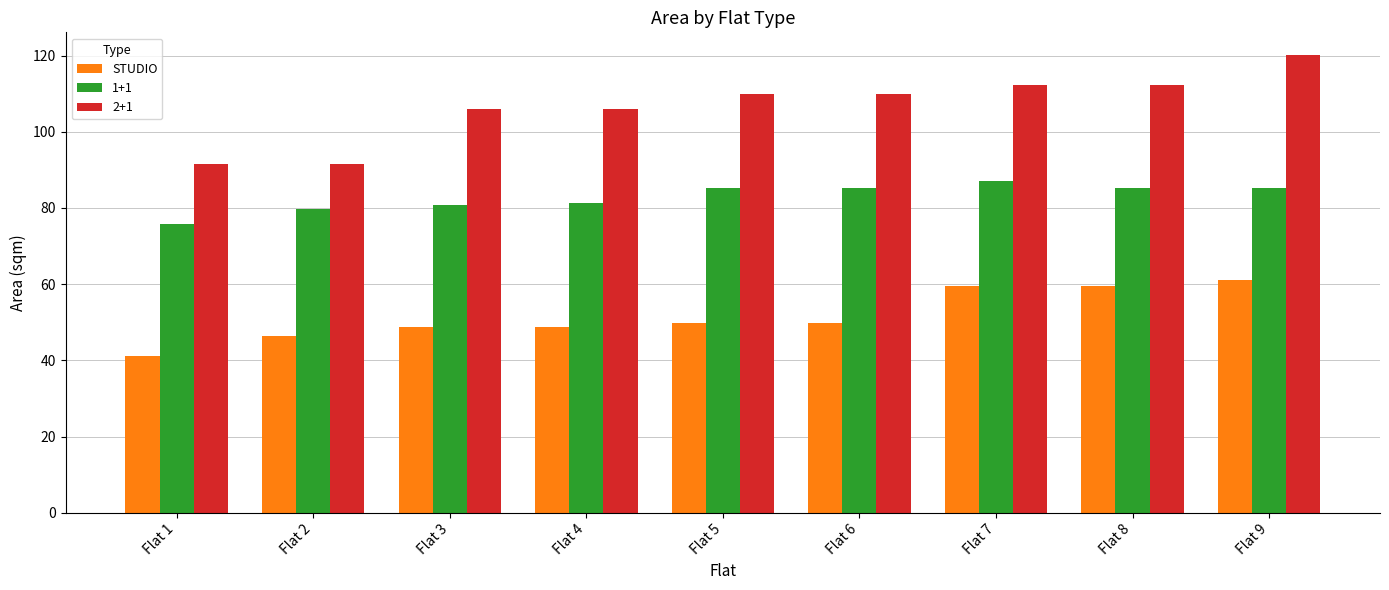

How many bars are there in total?

27